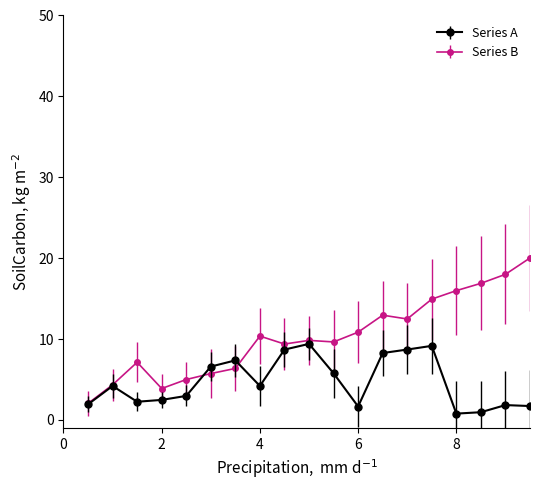

Which series has the largest range (max minus min)?

Series B